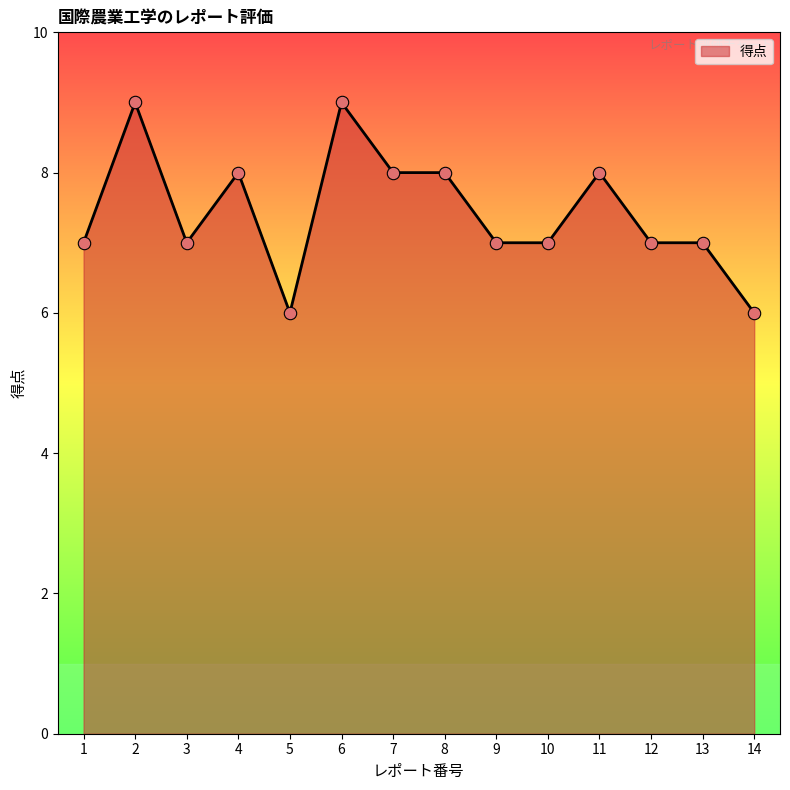

Between 6 and 13, which is larger?

6